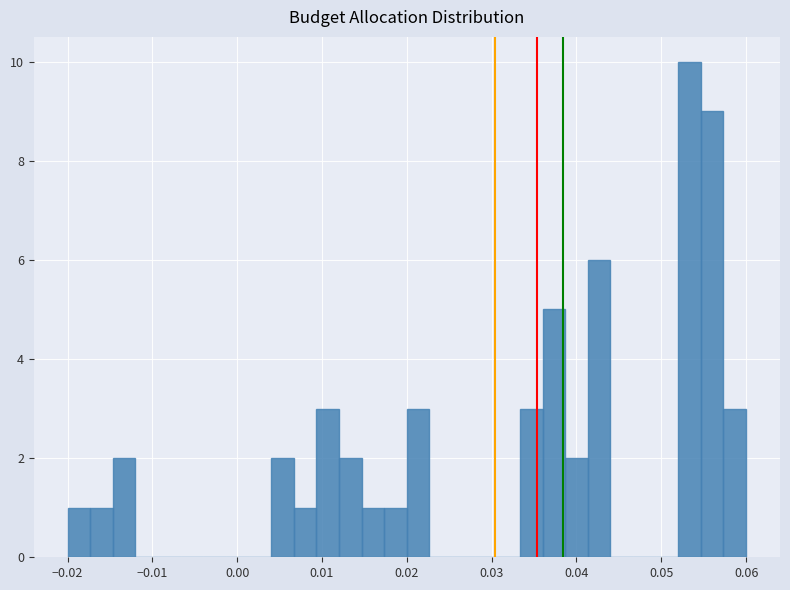

Read against the x-axis, roughly where is the centre of the tallest bar?

0.053